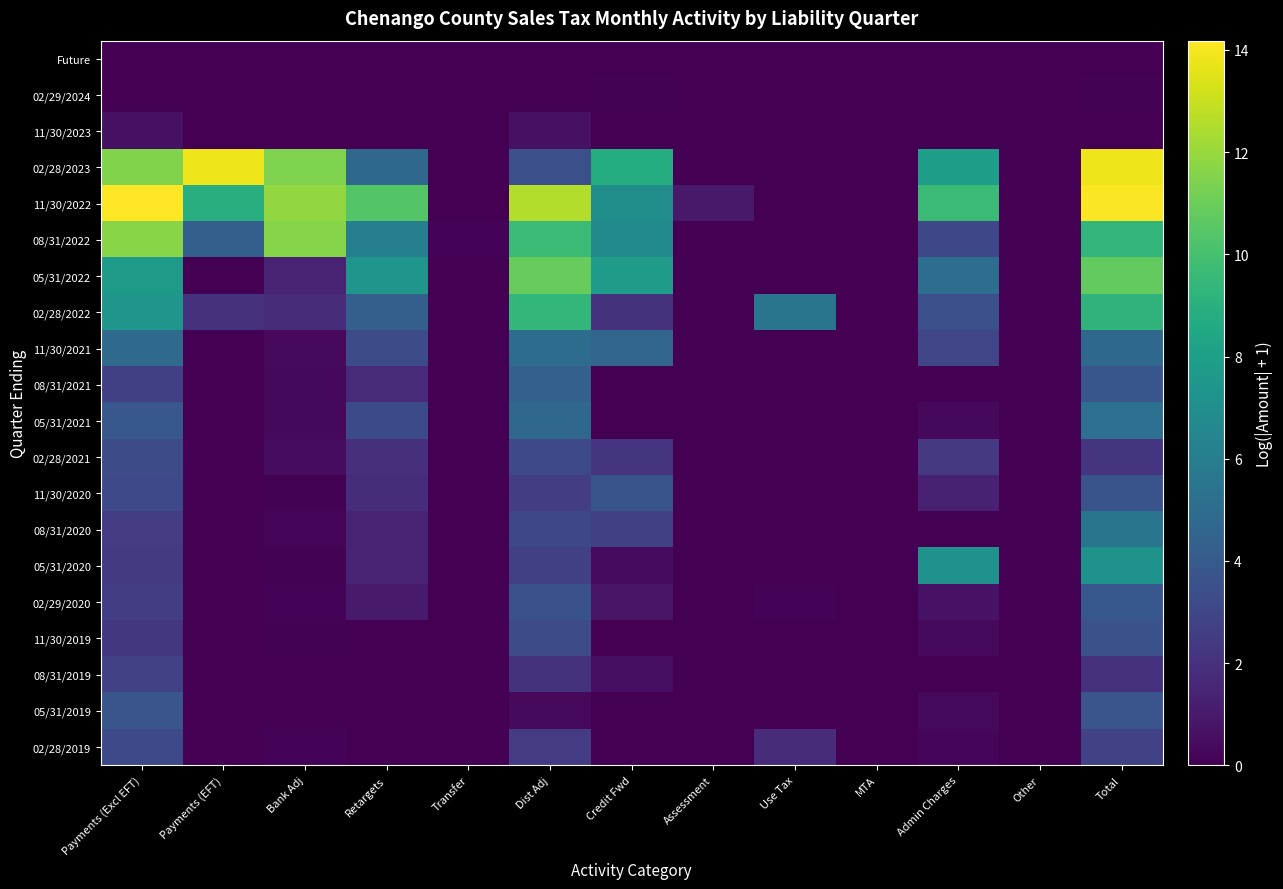

What is the difference between the highest and lowest values at Payments (EFT)?

13.8